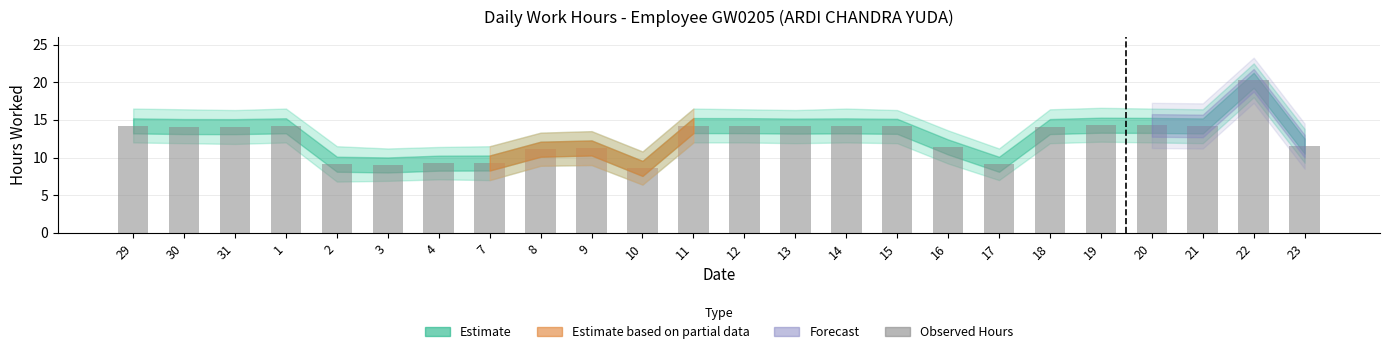

What is the ratio of the value at 16 to the value at 13?

0.8